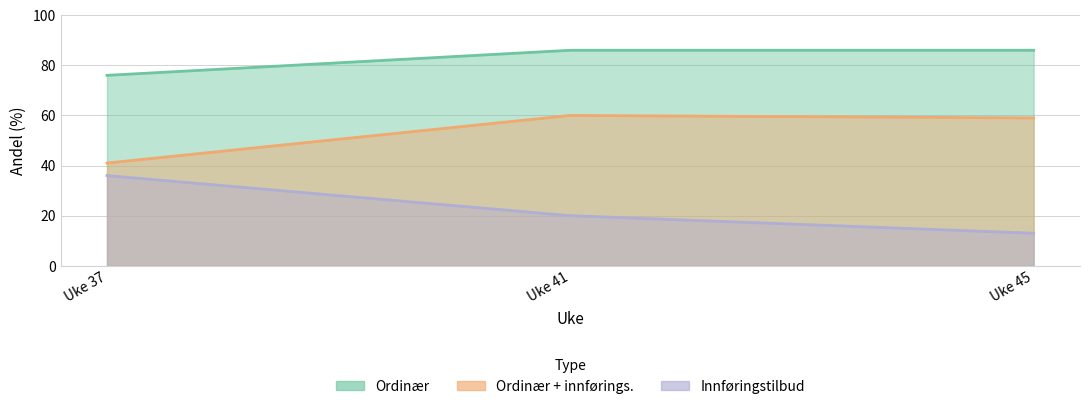

At how many categories does at least one series exceed 47?

3